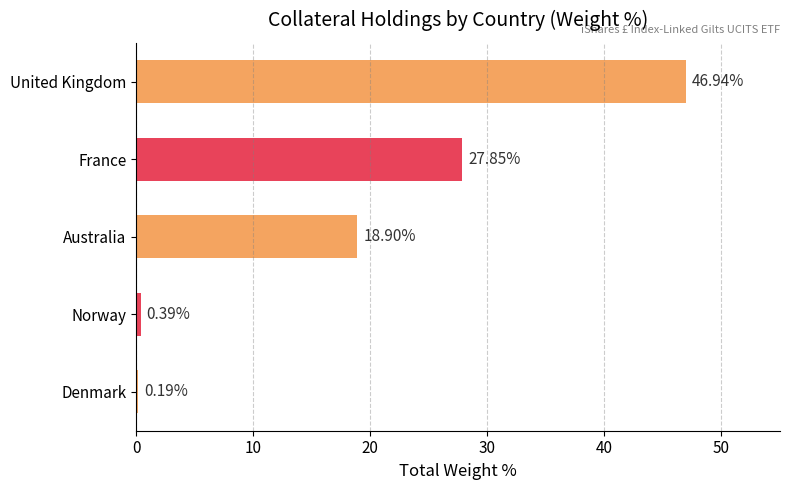

List the labels in order of value, smallest first.

Denmark, Norway, Australia, France, United Kingdom